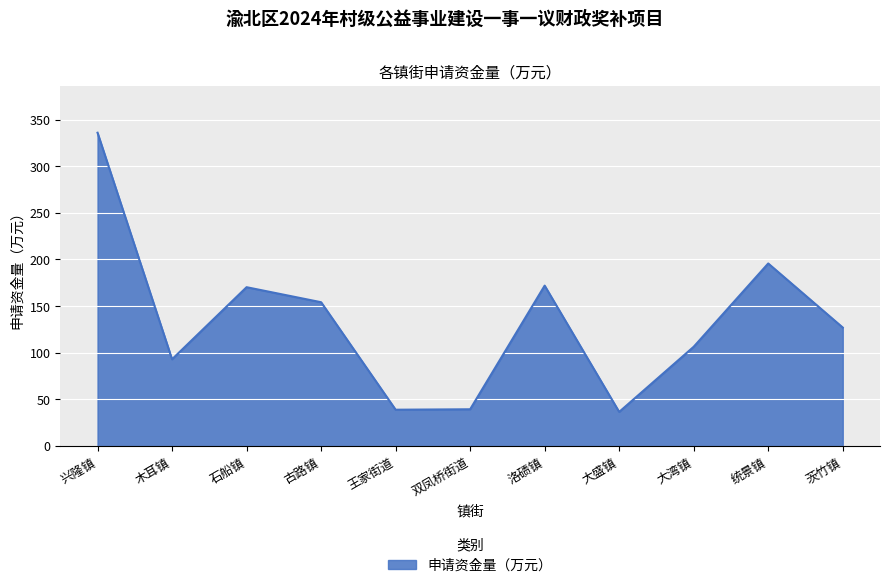

What is the ratio of the value at 大盛镇 to the value at 王家街道?

0.9